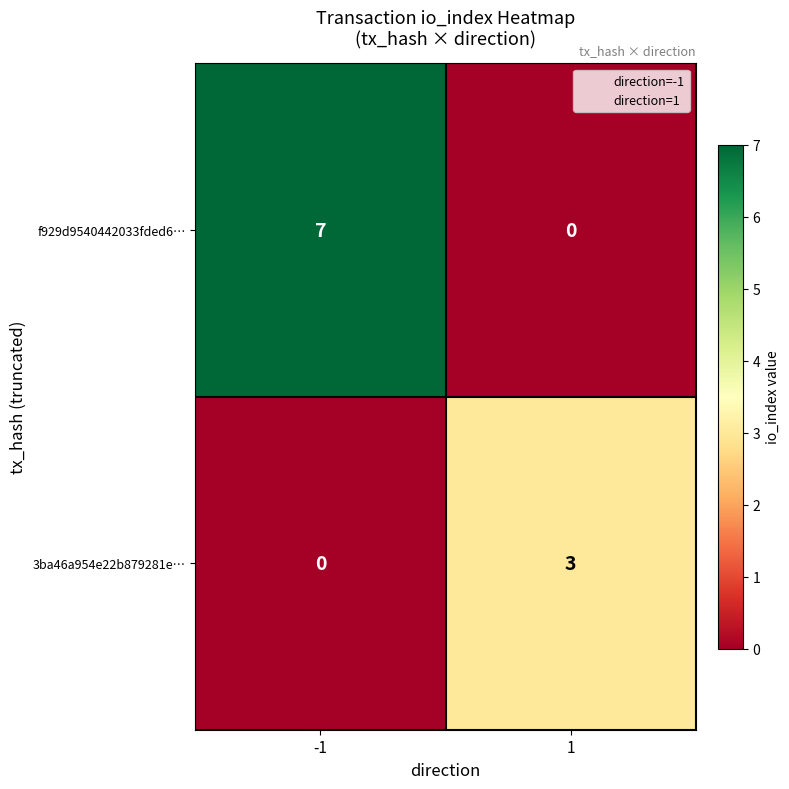

The value of 3ba46a954e22b879281e… at -1 is 0. True or false?

True